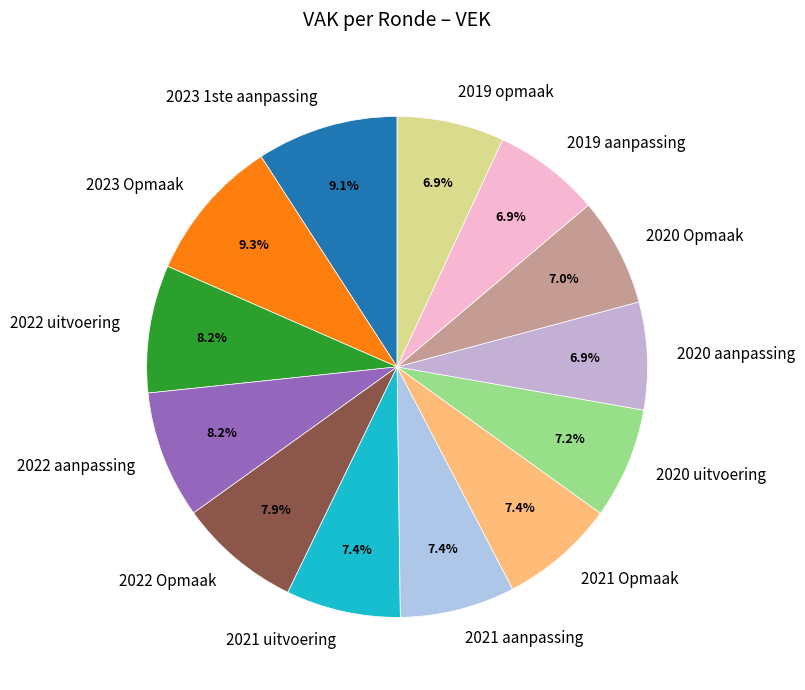

What percentage do 2021 uitvoering and 2021 Opmaak together represent?

14.8%